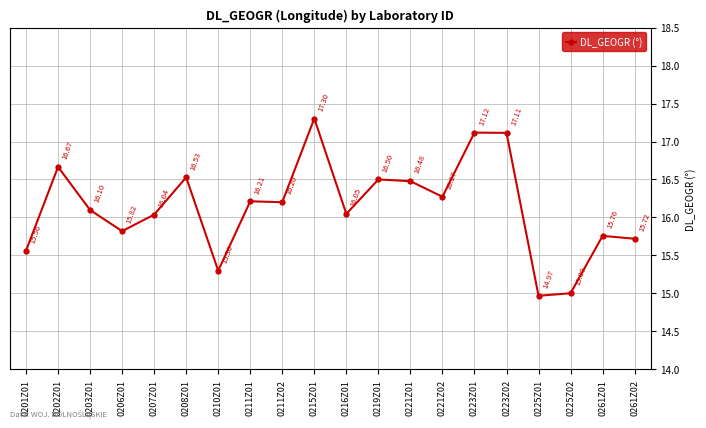

Between 0202Z01 and 0221Z01, which is larger?

0202Z01